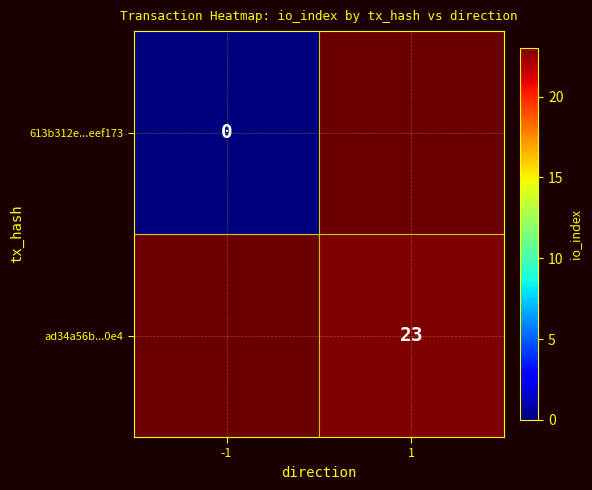

Count the number of data series in this chart.

2